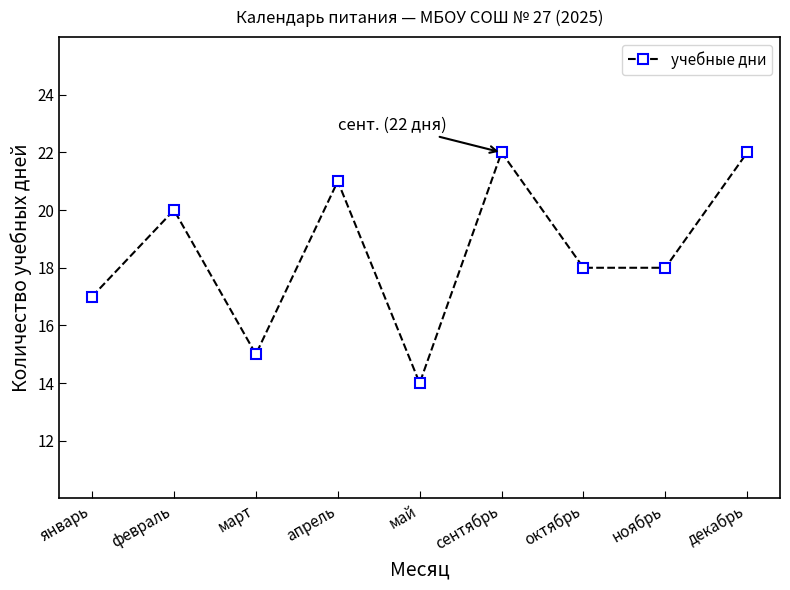

How many interior local peaks (higher than both neighbors) does the data have?

3